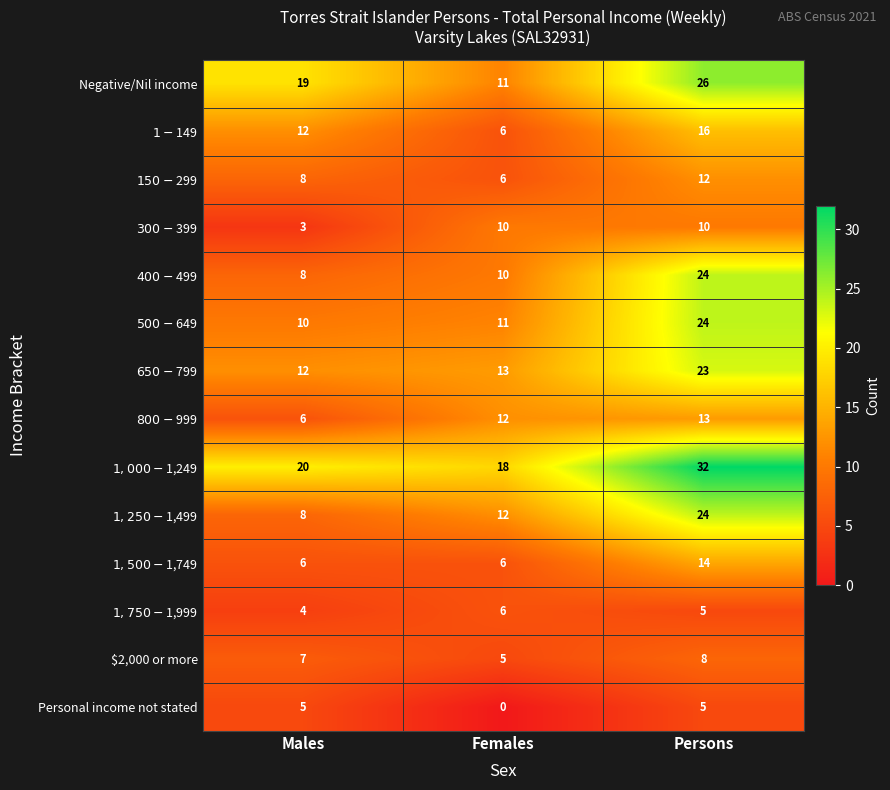

What is the difference between the highest and lowest values at Persons?

27